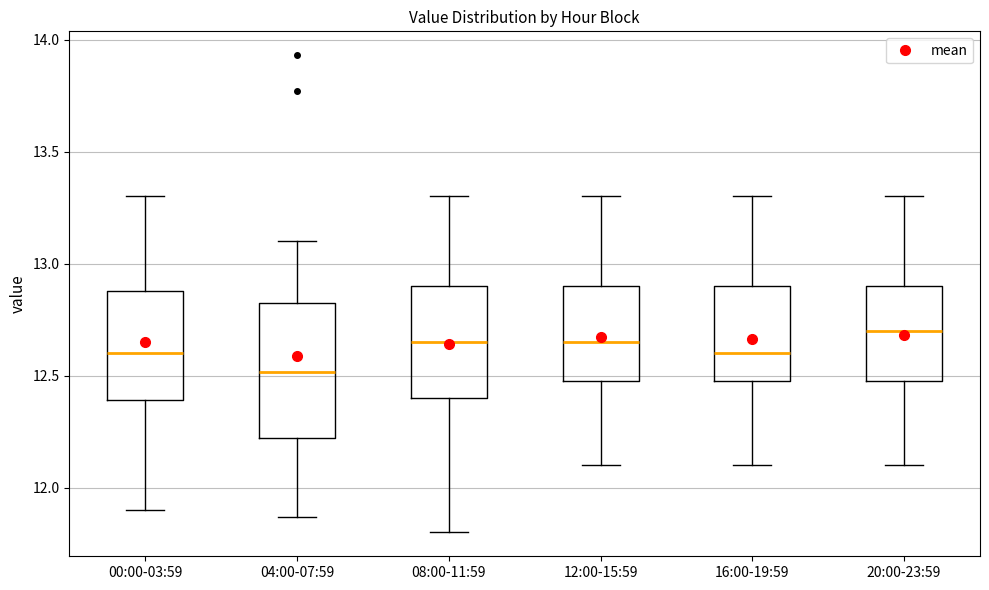

Where does the median line of the box for 00:00-03:59 sit on the y-axis? The values are not printed on the chart, so give them approximately, as read against the axis.

12.60